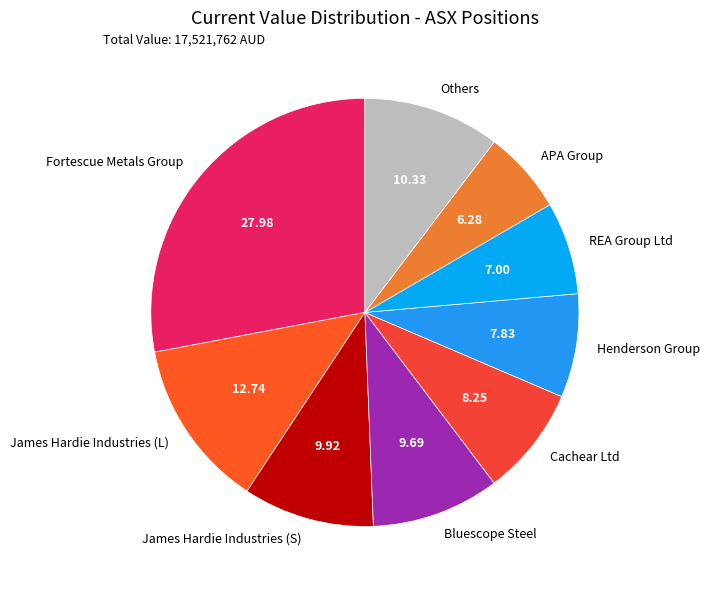

Which category has the biggest portion of the pie?

Fortescue Metals Group